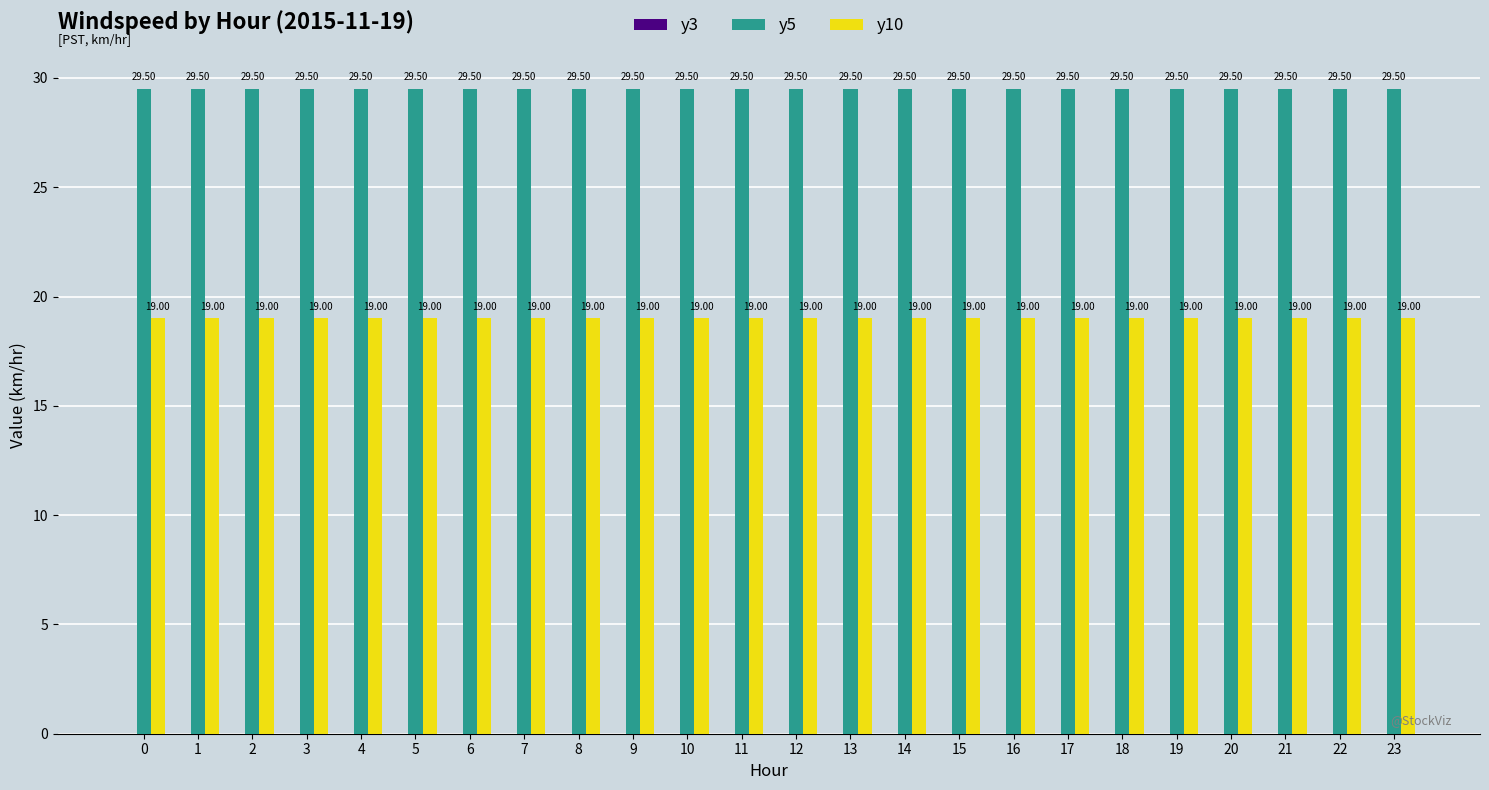

The y5 series shows 47.6 at 17. True or false?

False